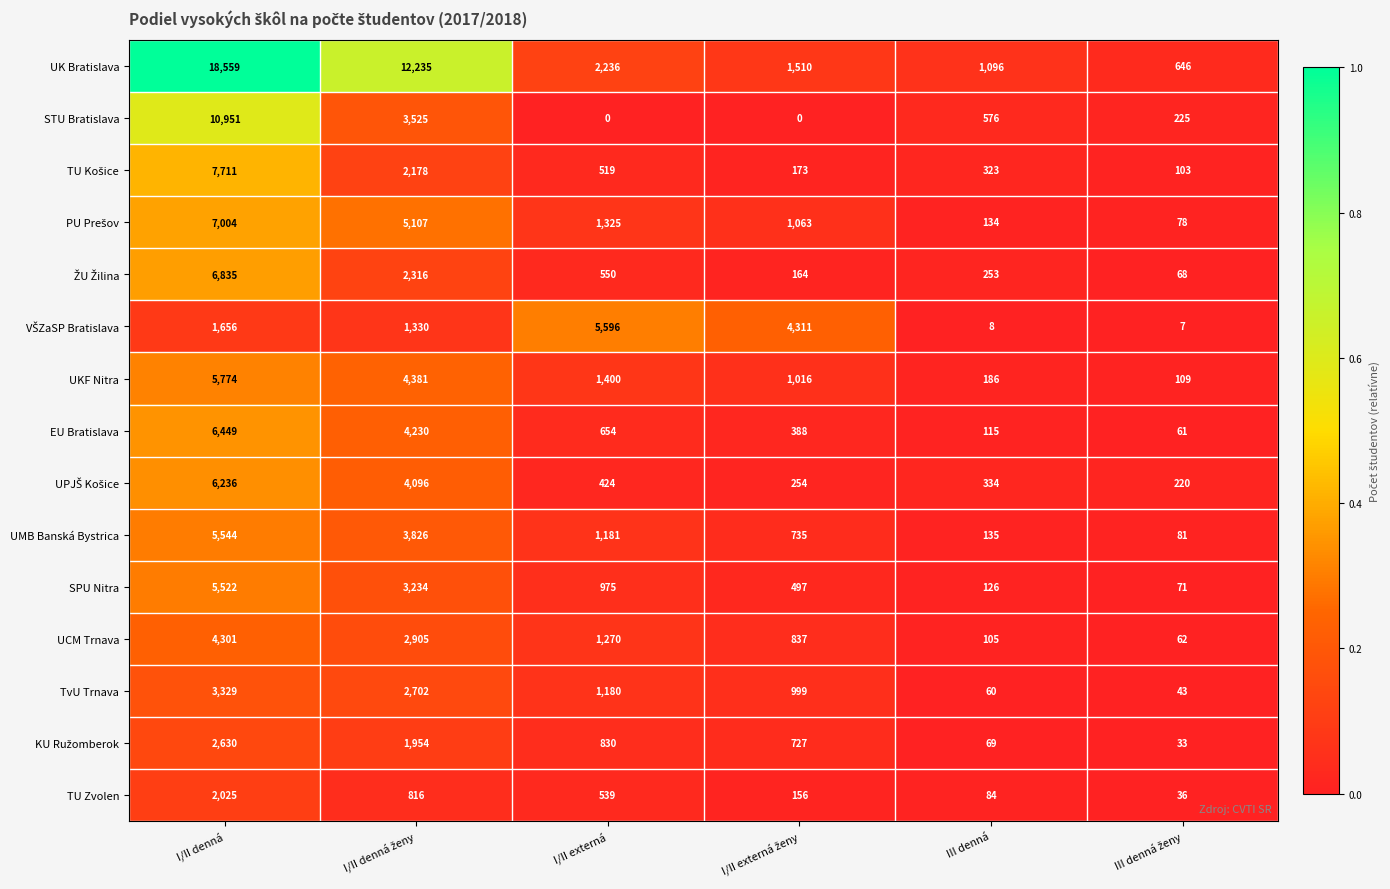

What is the difference between the highest and lowest values at I/II denná?

16903